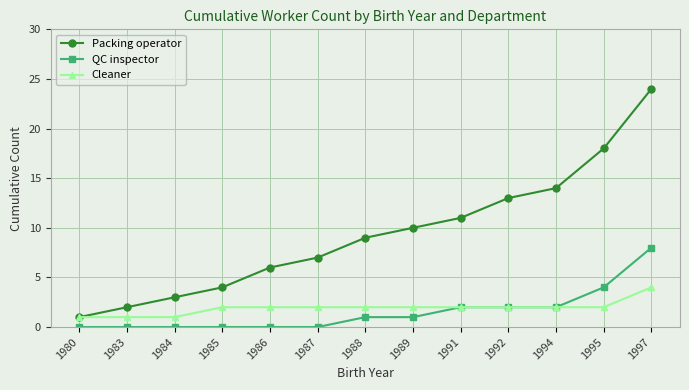

What is the sum of all Cleaner values?

25